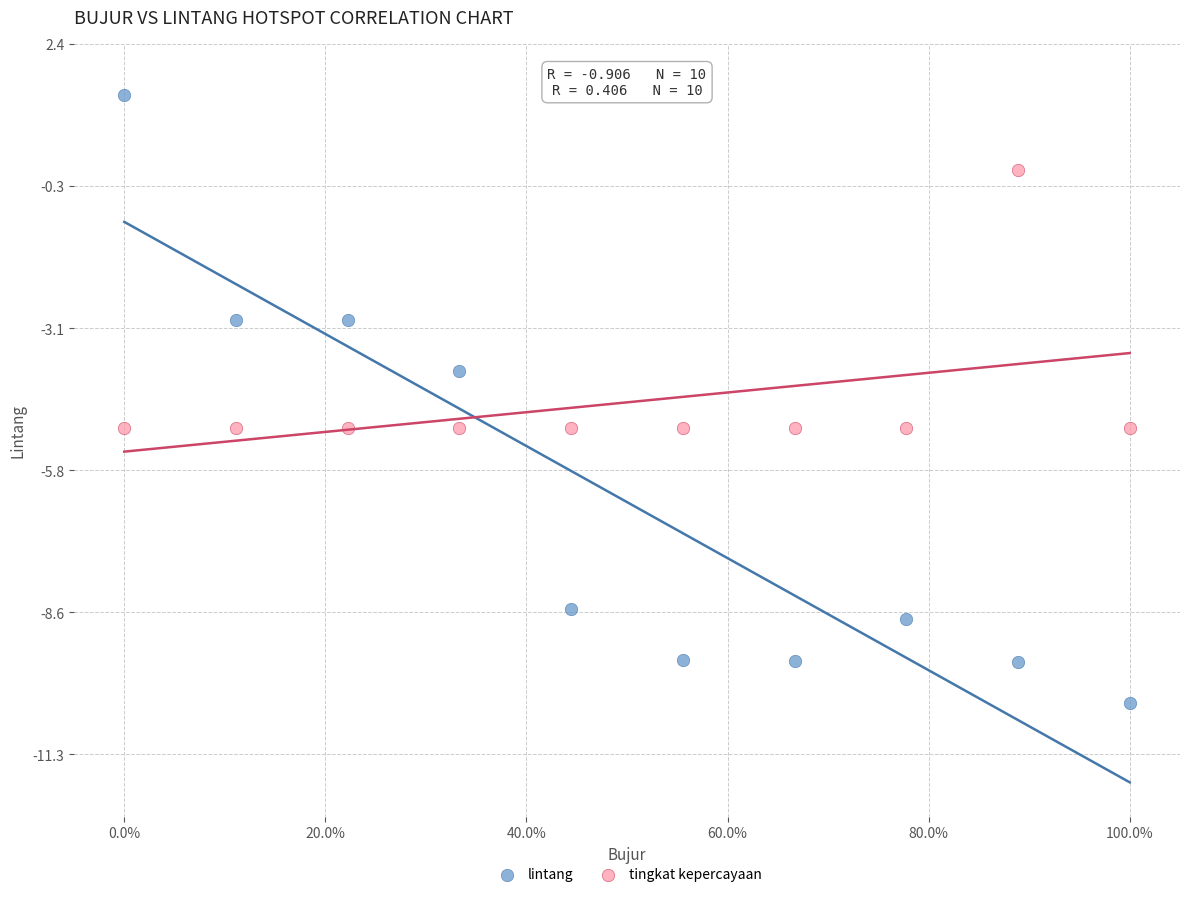

What are all the series names shown in the legend?

lintang, tingkat kepercayaan